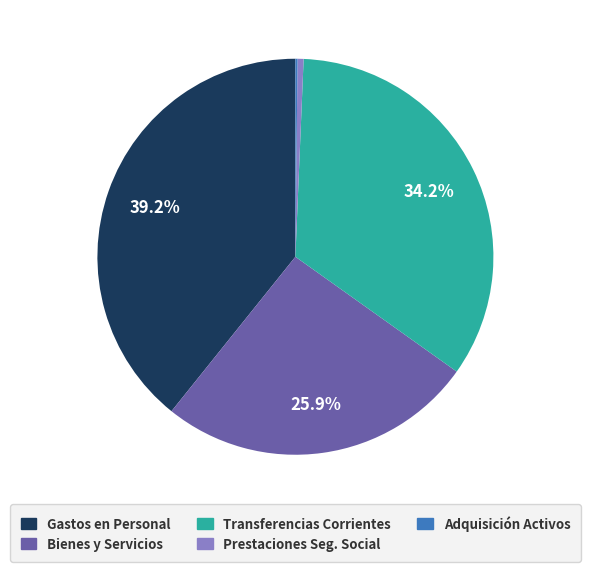

Does any single category account for the majority?

No